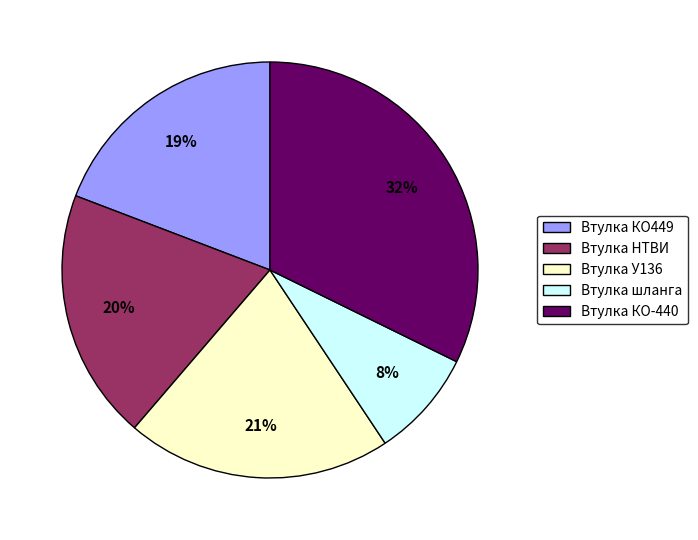

Between Втулка У136 and Втулка шланга, which is larger?

Втулка У136